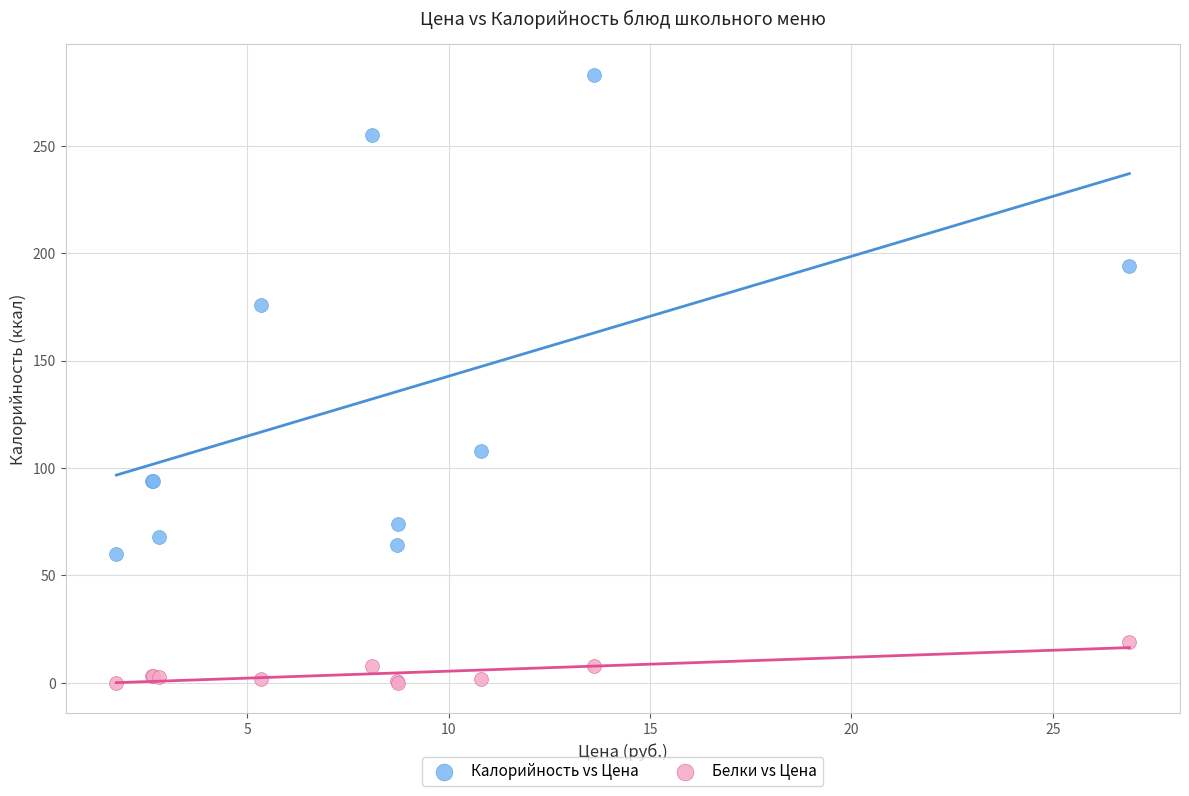

In the Калорийность vs Цена series, what Y value is closest to 171?

176.0